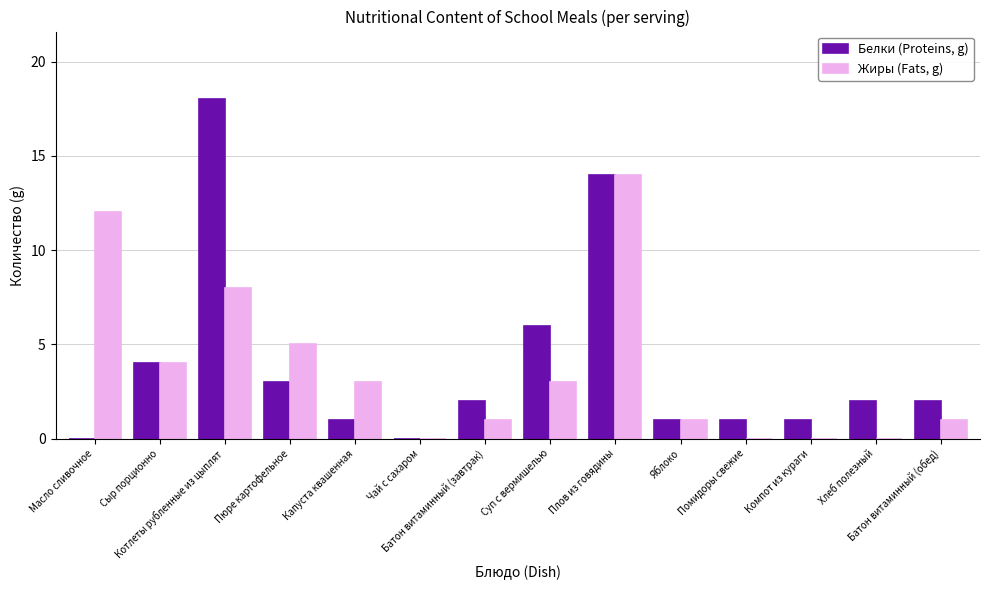

What is the sum of all Жиры (Fats, g) values?

52